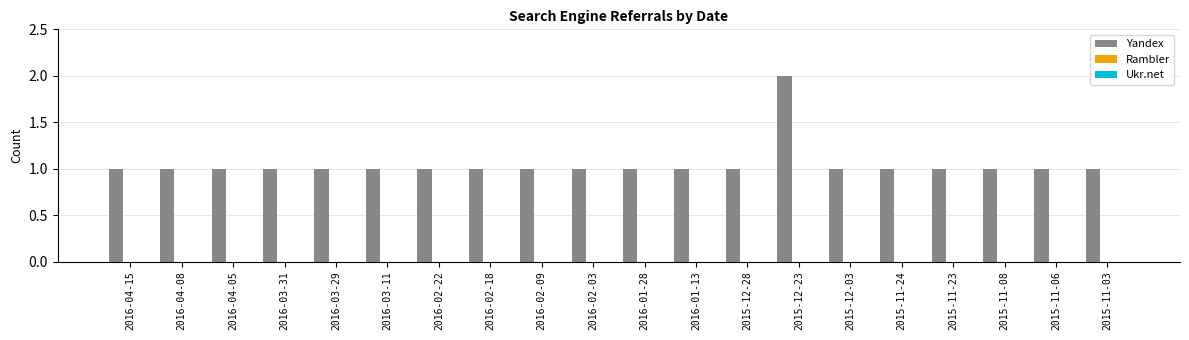

What is the sum of all values?

21